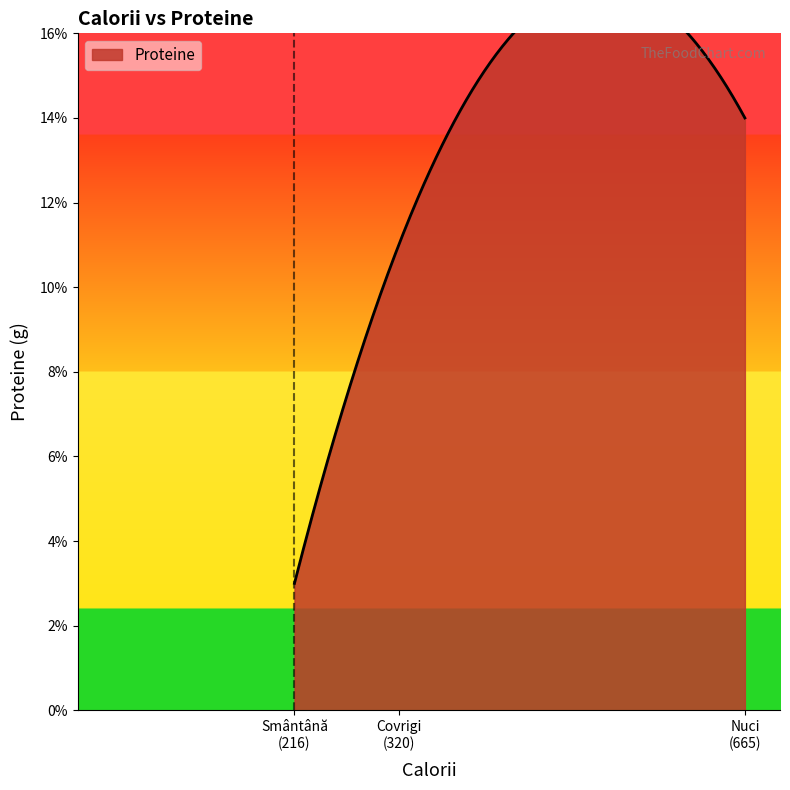

The chart shows a value of 3 at Smântână. True or false?

True